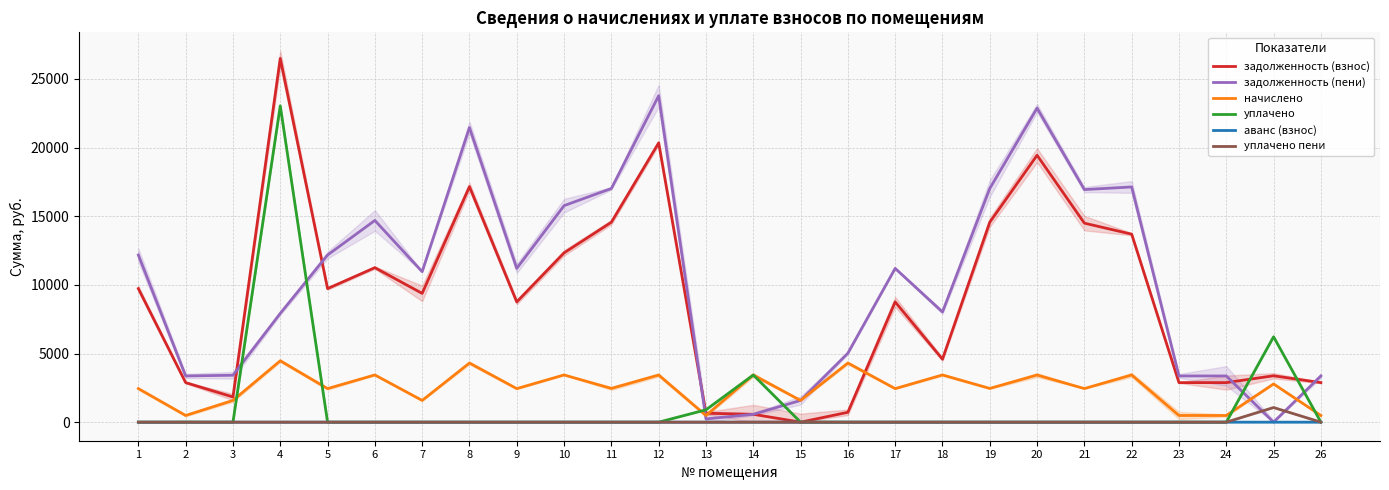

True or false: задолженность (пени) has more than 0 interior local peaks.

True